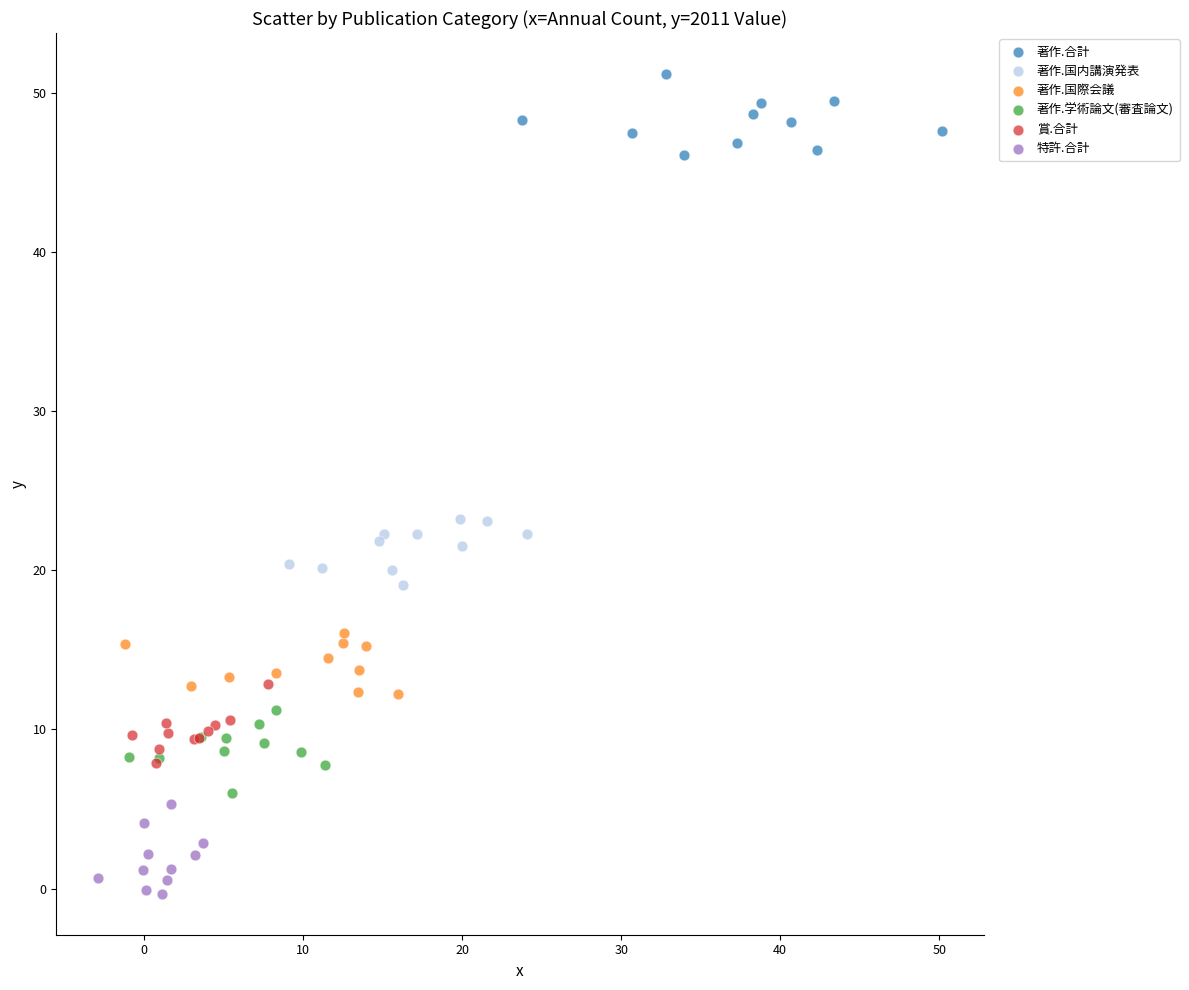

Which series contains the lowest Y value?

特許.合計